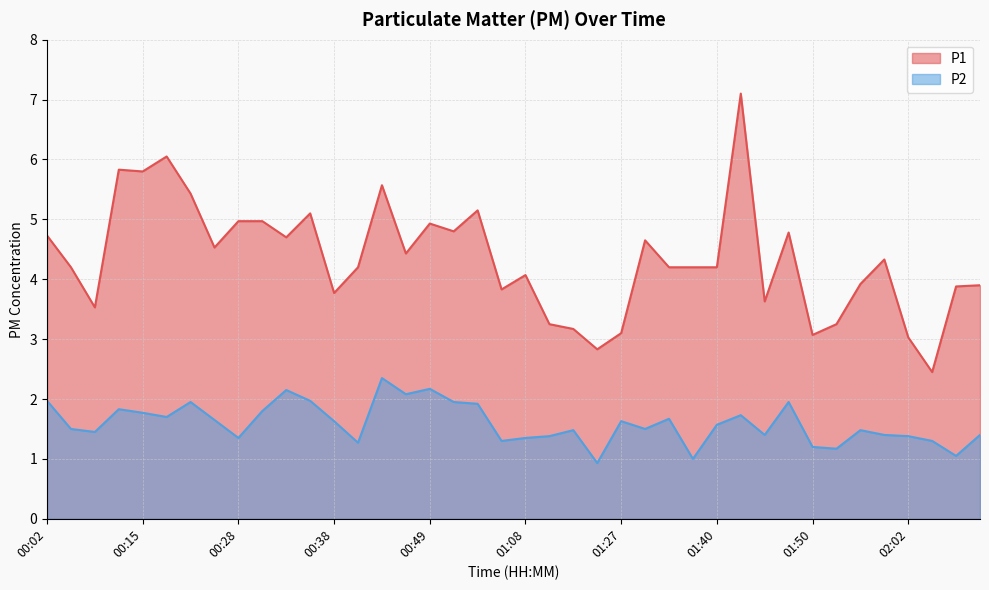

Which series has the largest range (max minus min)?

P1